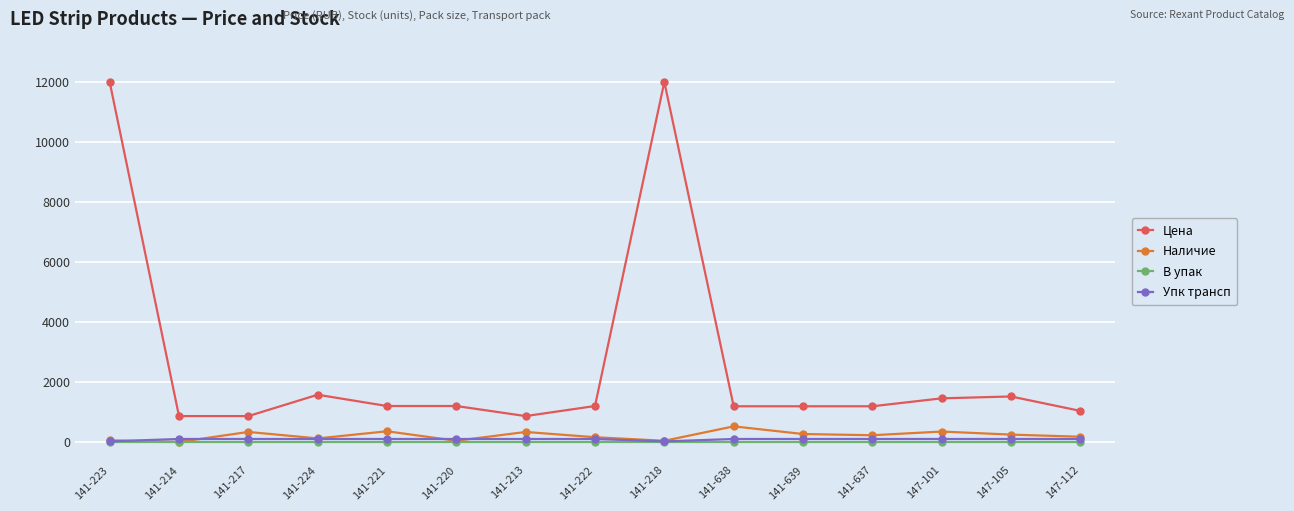

Is the value of В упак at 147-101 greater than the value of Цена at 141-220?

No